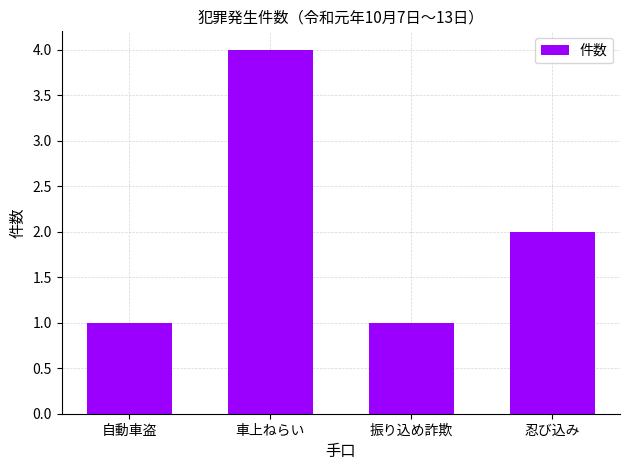

Reading right to left, what are all the values shown in this chart?

2	1	4	1